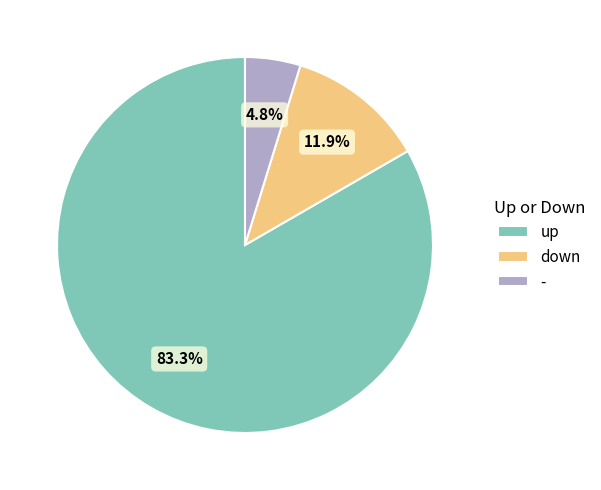

To the nearest percent, what portion does - represent?

5%